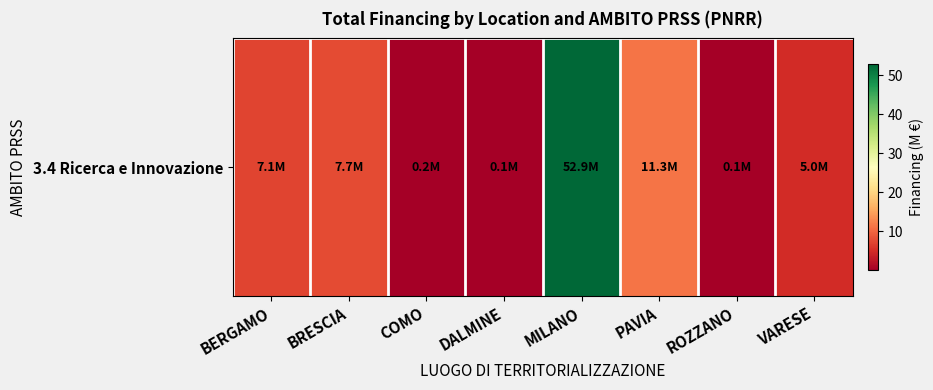

Which category has the highest value across all series?

MILANO